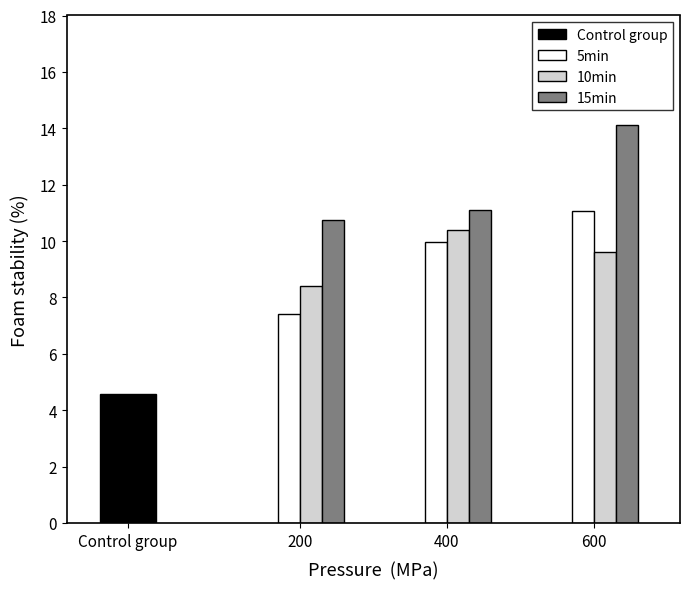

Where is 5min nearest to the value 9?

400